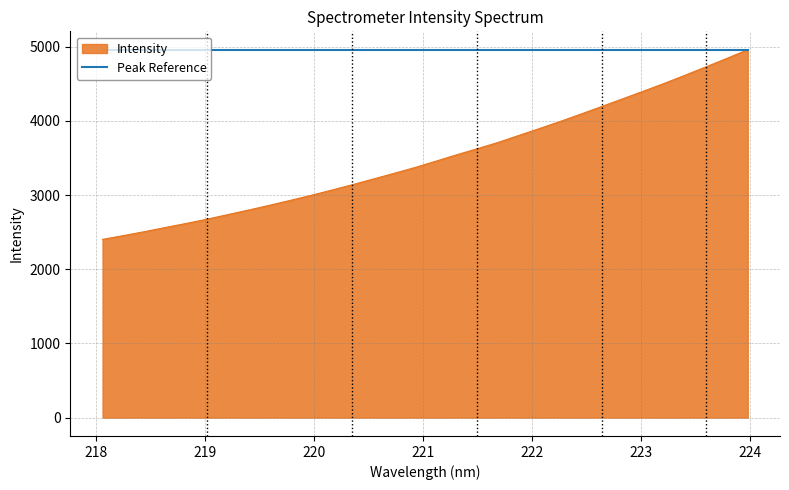

Rank the series by their average value, from highest to lowest.

Peak Reference, Intensity